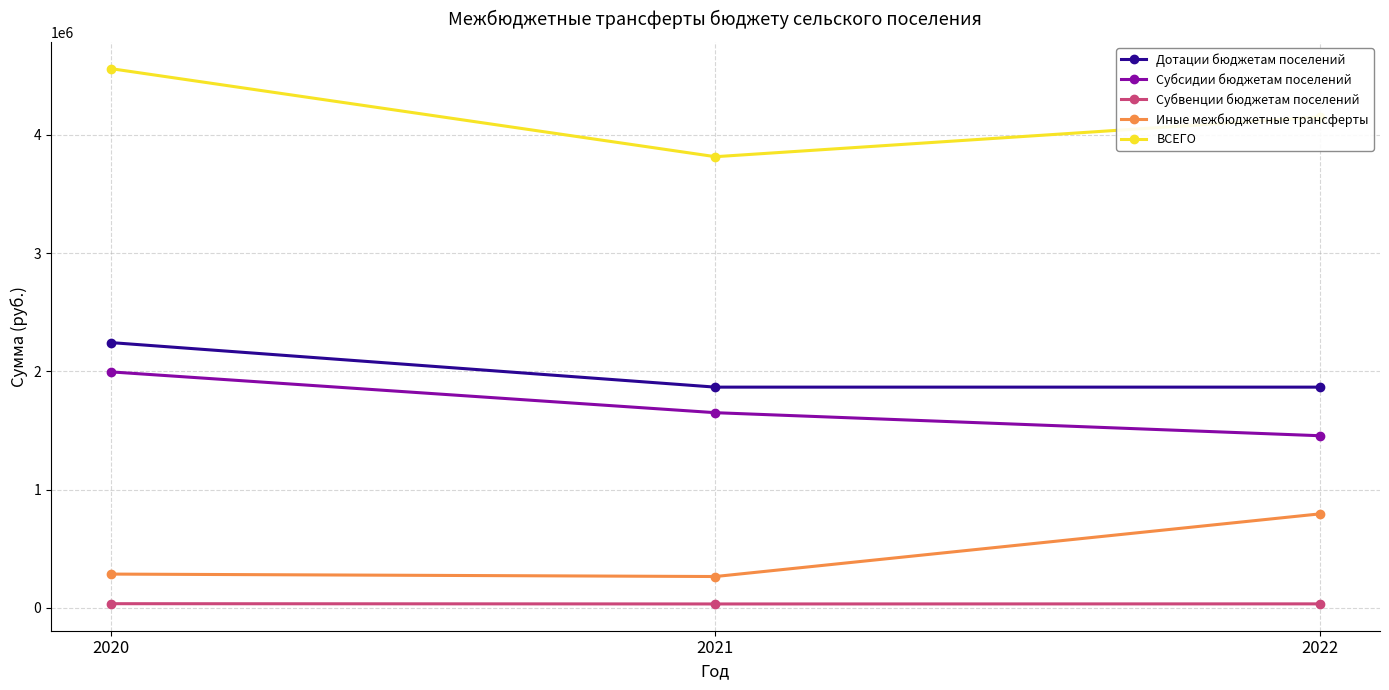

Which series has the largest range (max minus min)?

ВСЕГО